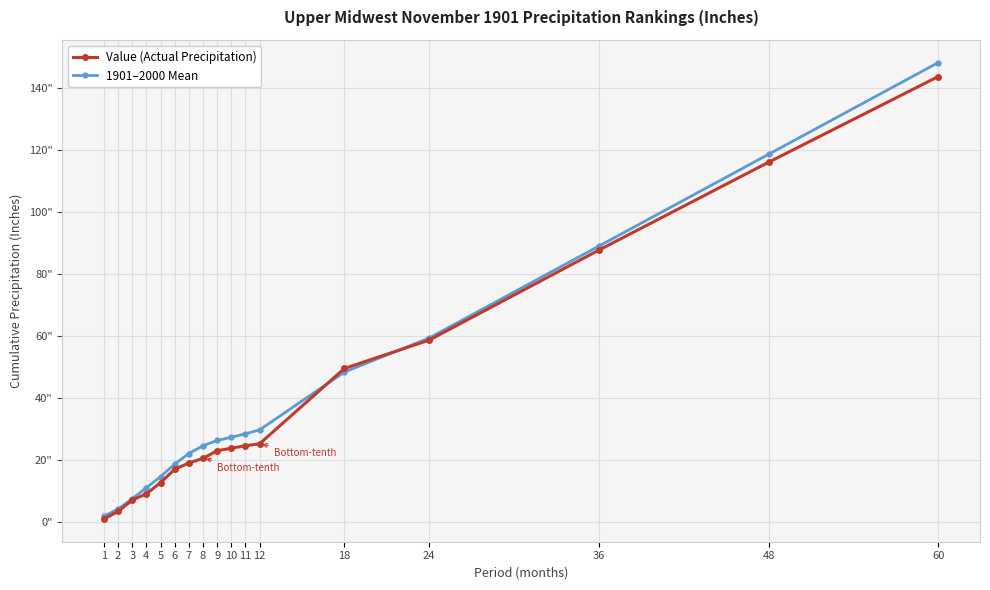

Read the 1901–2000 Mean value at 9.

26.3